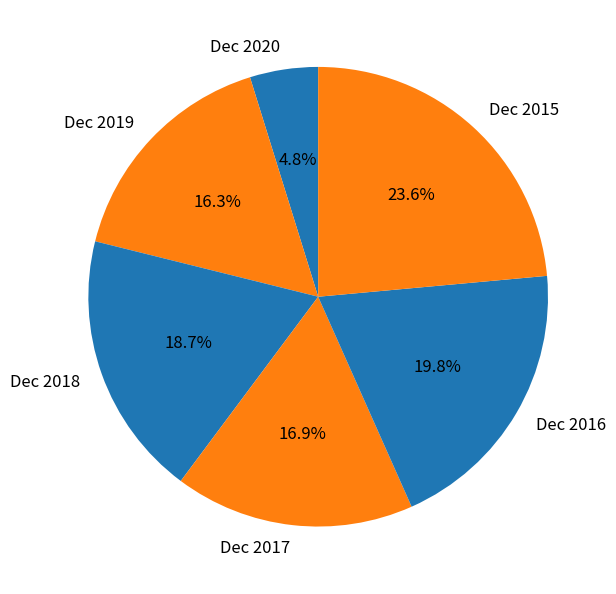

The Dec 2018 slice represents 10% of the pie. True or false?

False